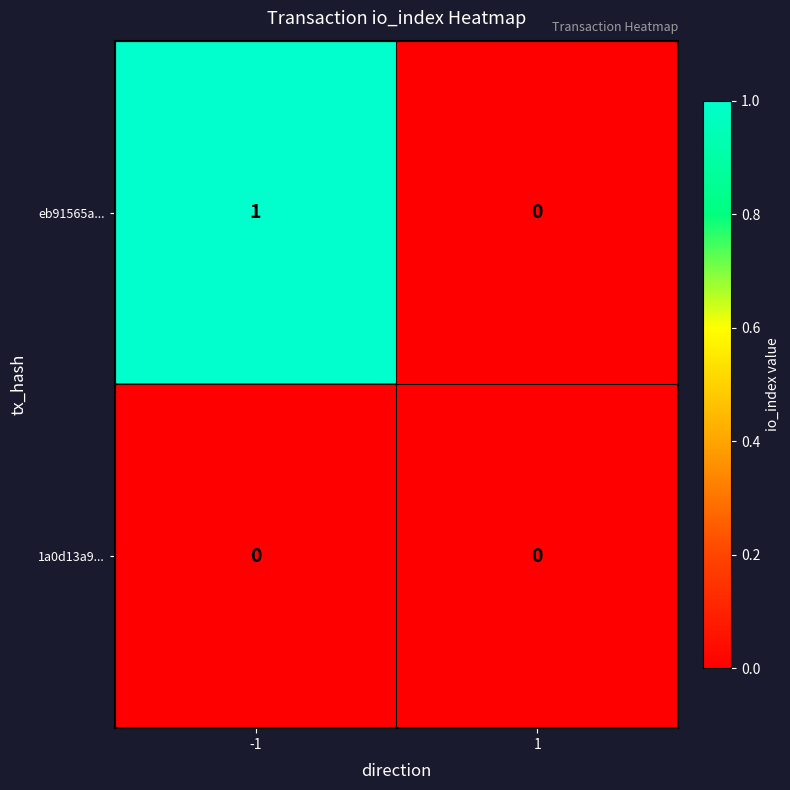

Reading left to right, what are all the values shown in this chart?

eb91565a...: 1	0
1a0d13a9...: 0	0